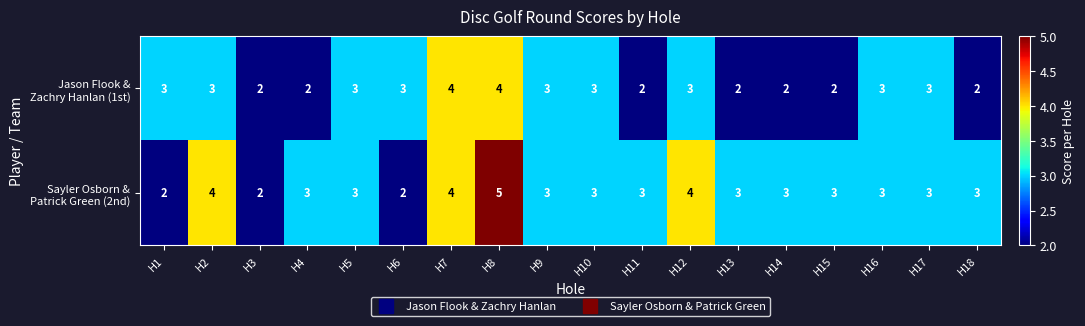

At which category is the sum across all series the highest?

H8